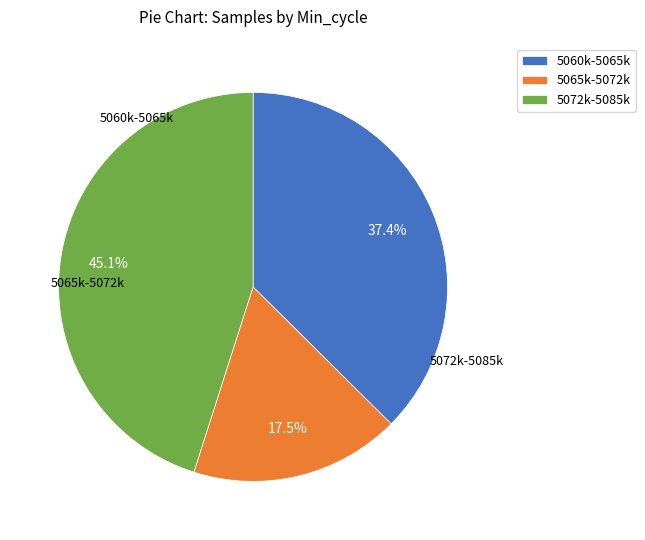

Between 5065k-5072k and 5072k-5085k, which is larger?

5072k-5085k